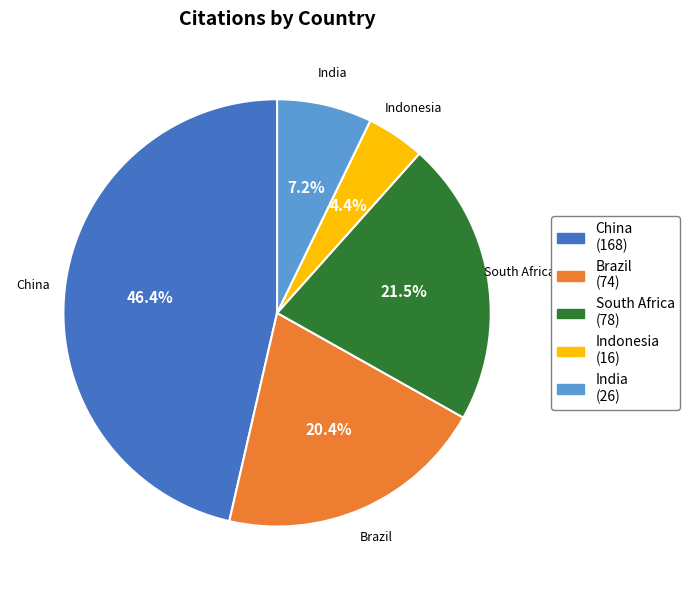

Which category has the smallest portion of the pie?

Indonesia